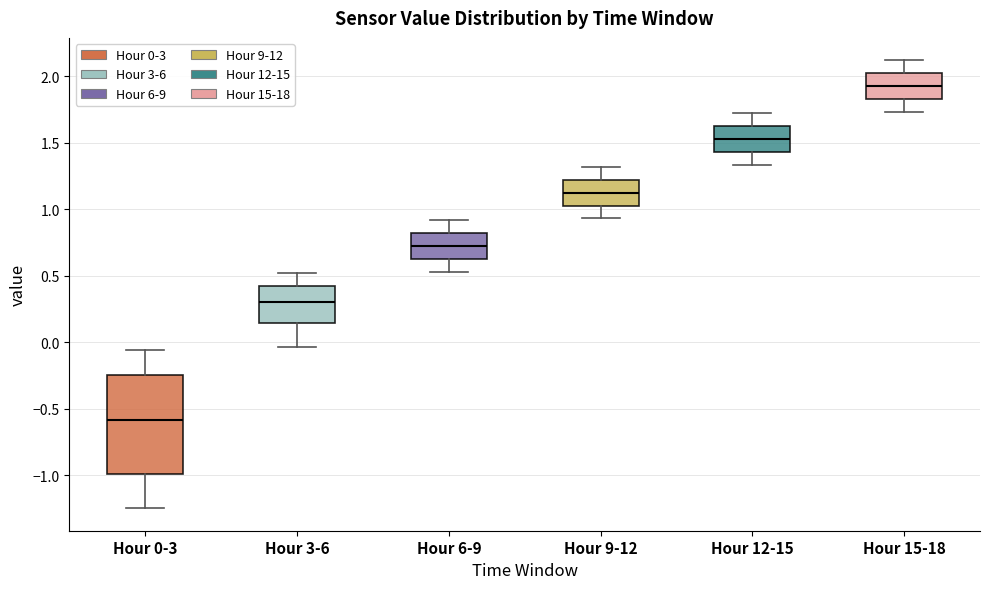

Comparing the boxes themselves (not the whiskers), which one is the tallest?

Hour 0-3